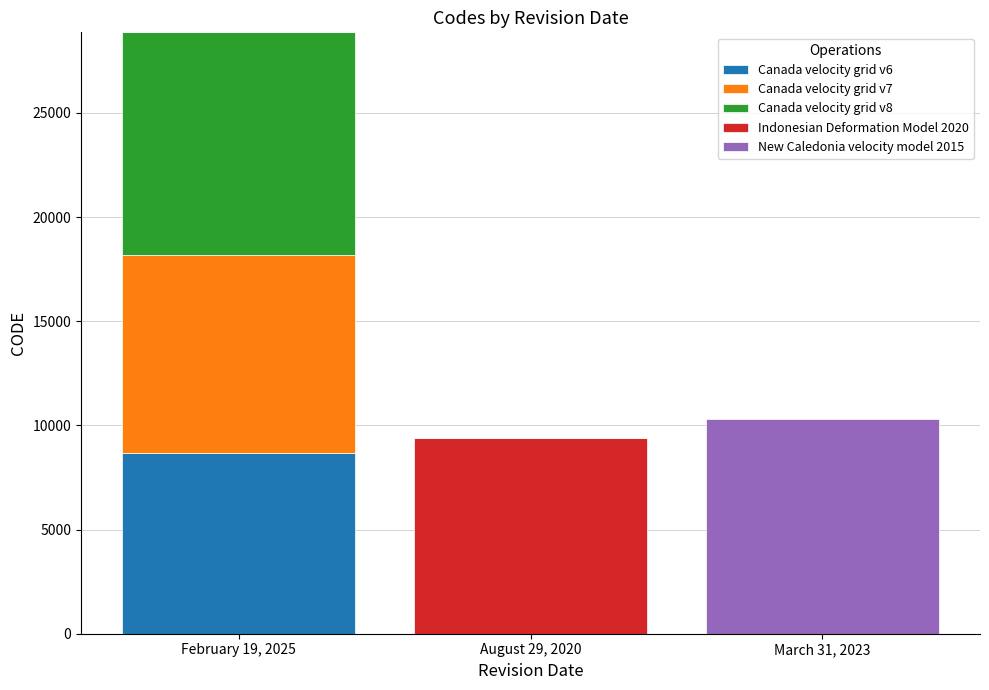

Which category has the highest value in the Canada velocity grid v6 series?

February 19, 2025